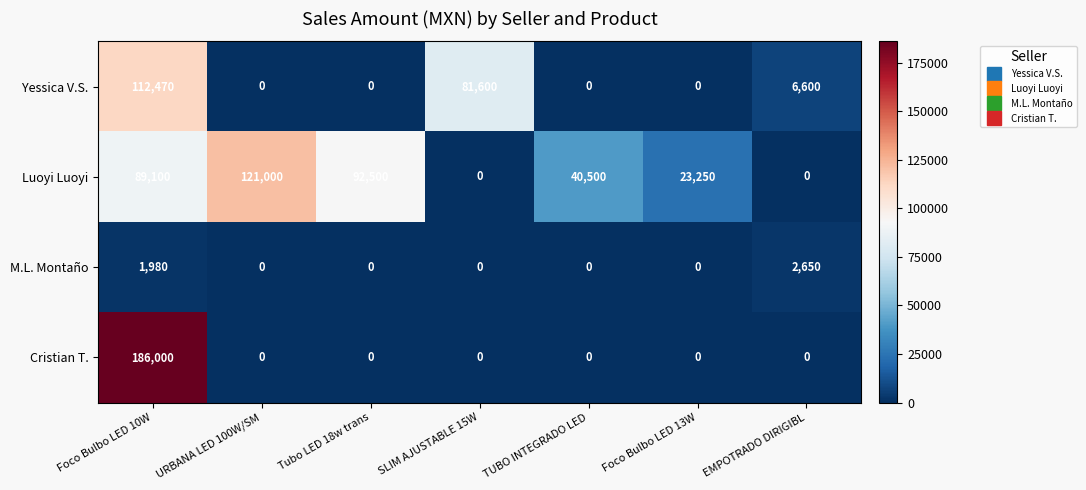

Reading right to left, list all the values displayed in this chart.

Yessica V.S.: 6600	0	0	81600	0	0	112470
Luoyi Luoyi: 0	23250	40500	0	92500	121000	89100
M.L. Montaño: 2650	0	0	0	0	0	1980
Cristian T.: 0	0	0	0	0	0	186000